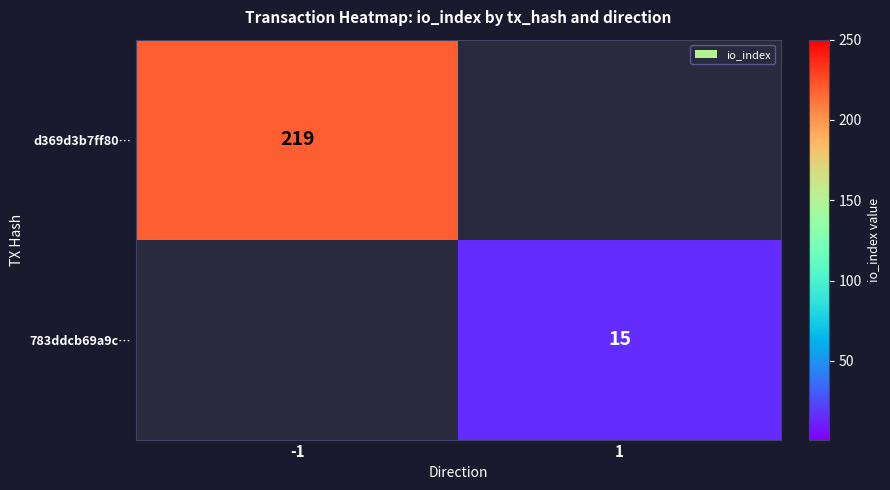

How many categories are shown in the chart?

2